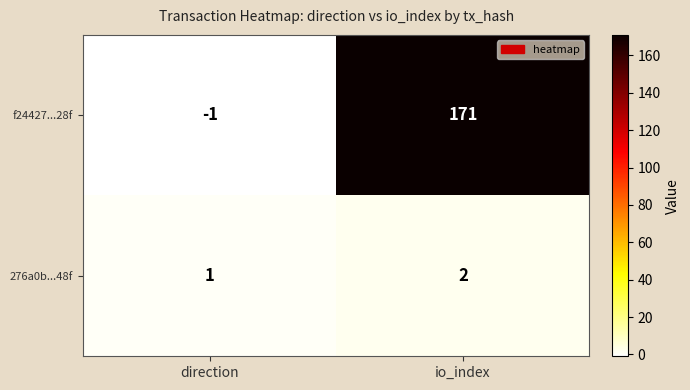

List the series in order of their peak value, lowest first.

276a0b...48f, f24427...28f